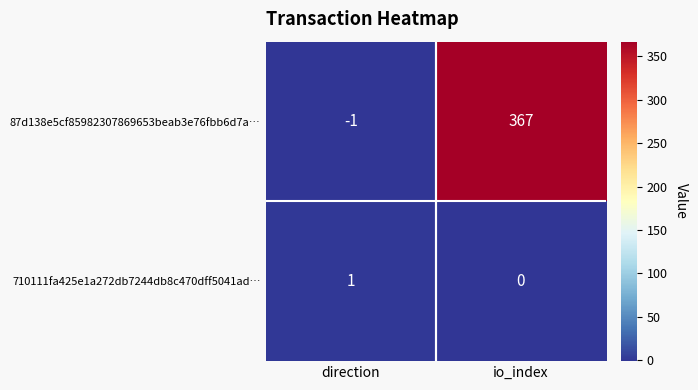

Reading right to left, extract all data points from this chart.

87d138e5cf85982307869653beab3e76fbb6d7a…: 367	-1
710111fa425e1a272db7244db8c470dff5041ad…: 0	1